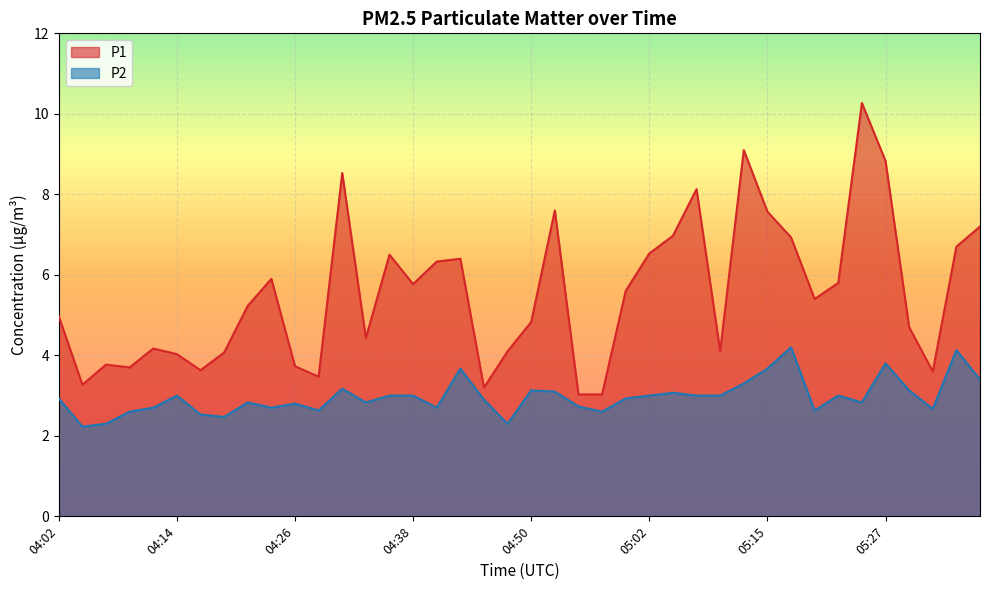

At which category does the chart reach its minimum across all series?

04:04